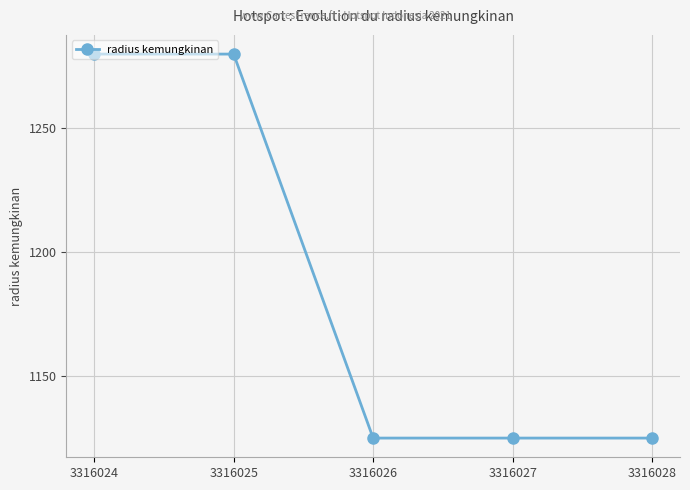

Is it true that the value at 3316028 is 783?

False